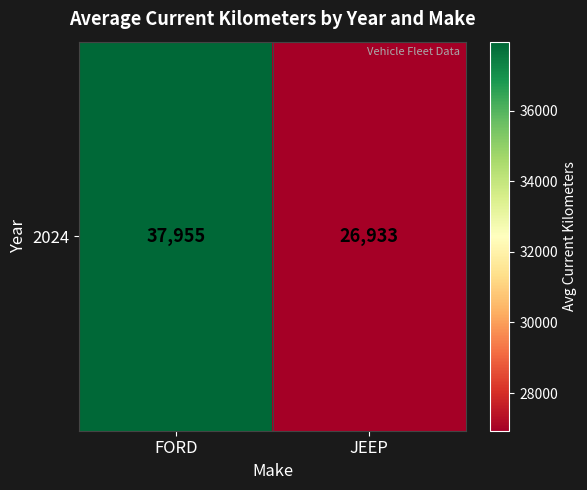

Count the number of values greater than 37954.

1